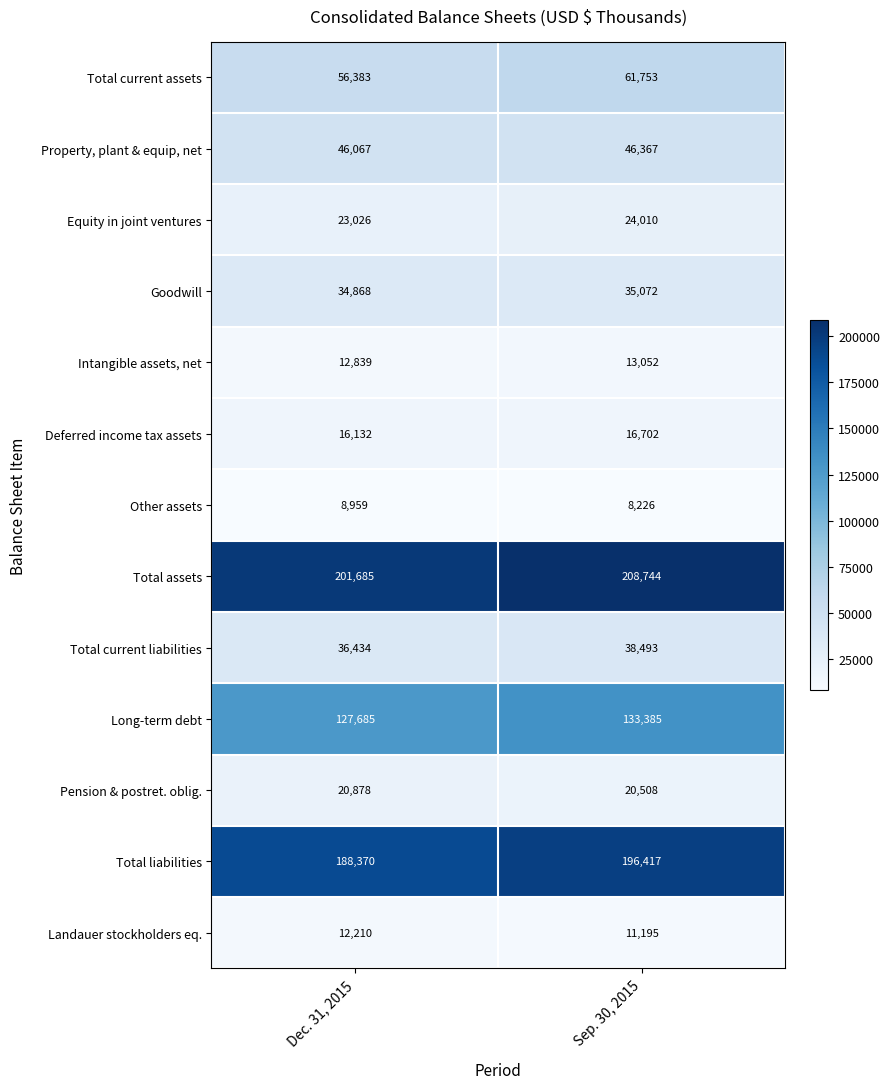

Between Dec. 31, 2015 and Sep. 30, 2015, which series saw the biggest shift?

Total liabilities